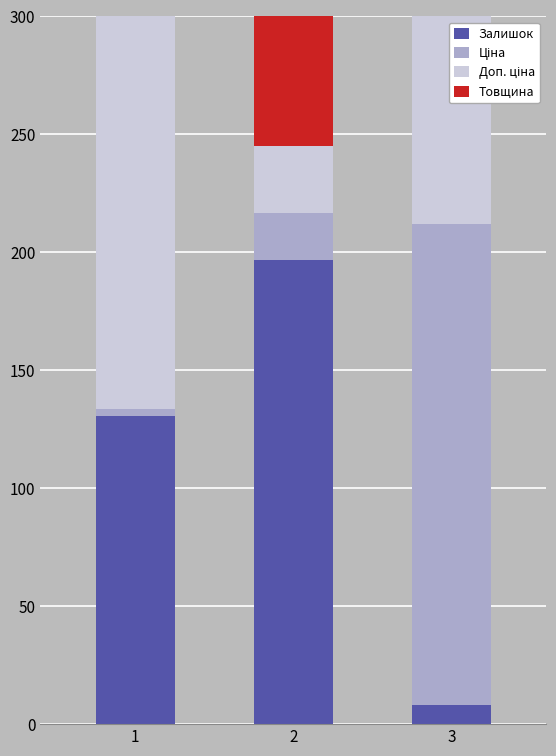

Rank the categories by Доп. ціна value from highest to lowest.

1, 3, 2